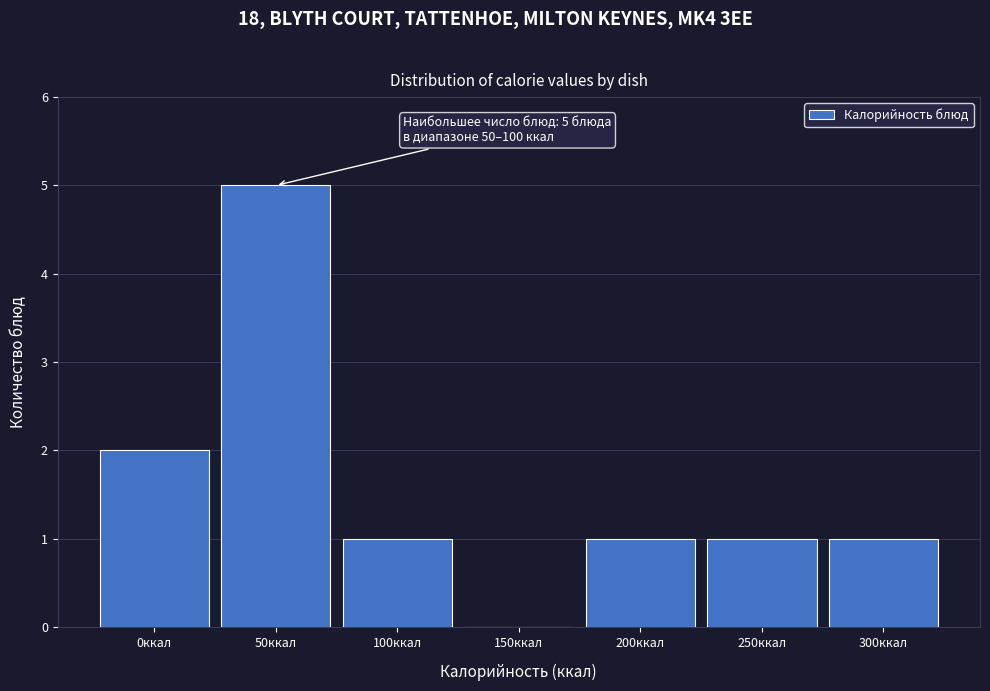

Reading left to right, extract all data points from this chart.

0ккал=2	50ккал=5	100ккал=1	150ккал=0	200ккал=1	250ккал=1	300ккал=1